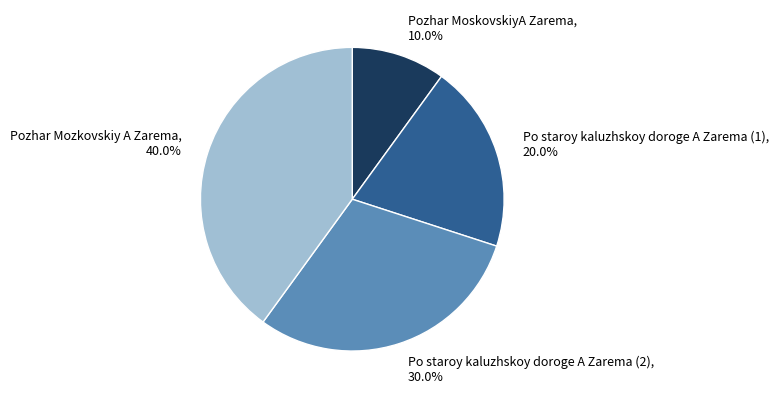

Is there any slice that represents more than half of the pie?

No